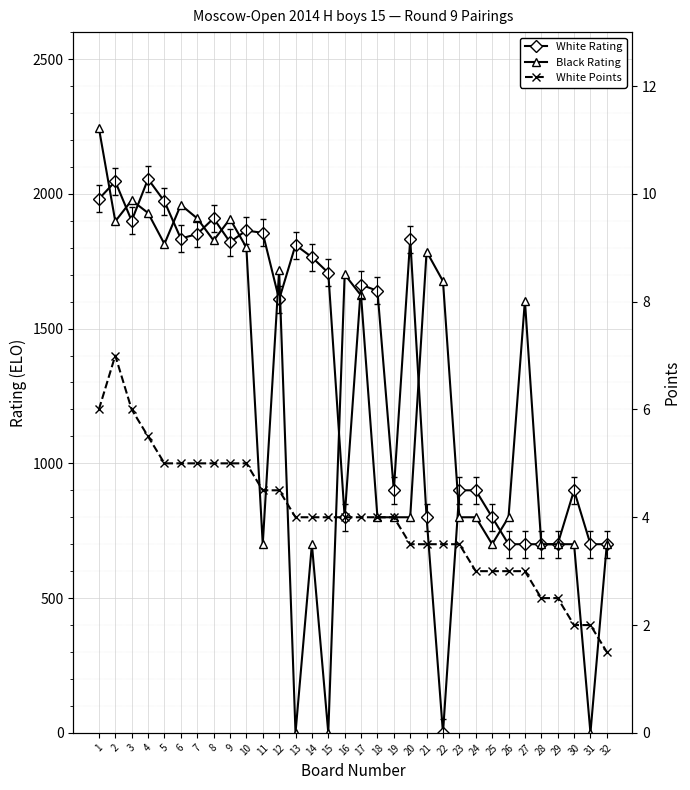

True or false: White Rating has a value of 1821.0 at 9.

True